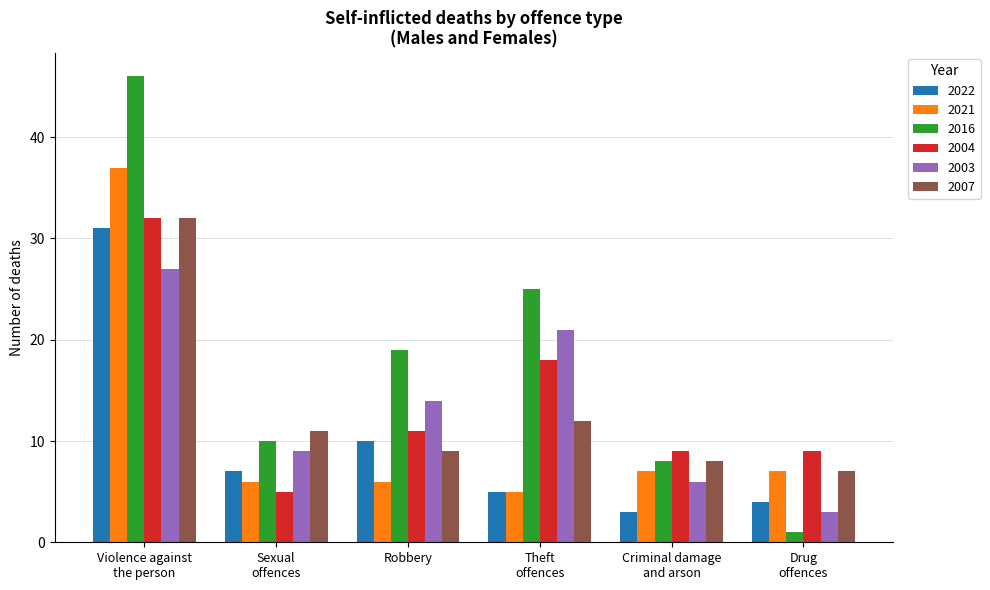

How many bars are there in each group?

6